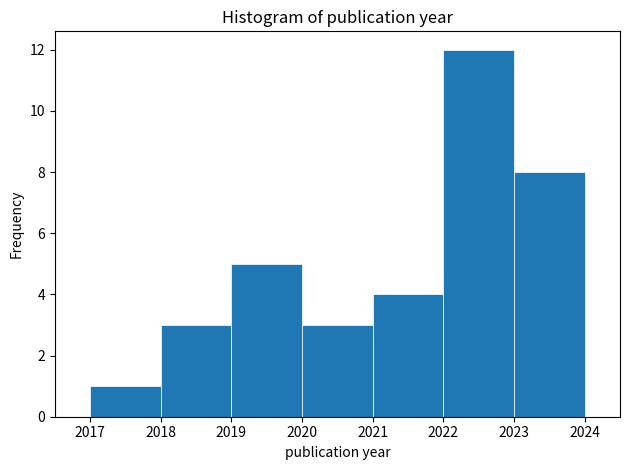

Which range on the x-axis has the tallest bar?

2022 to 2023